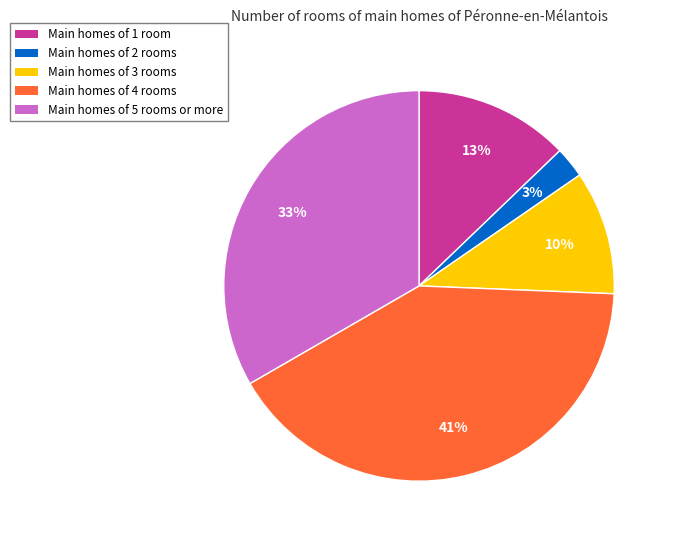

Combined, do Main homes of 3 rooms and Main homes of 5 rooms or more account for over 50%?

No